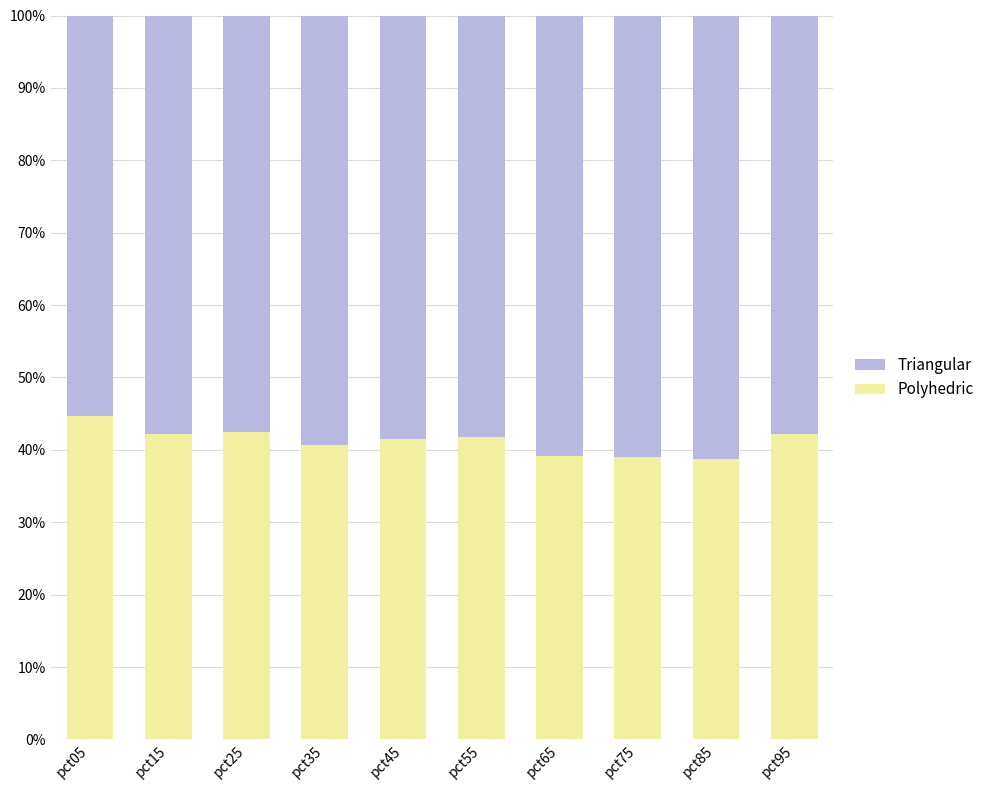

What is the approximate value of Polyhedric at pct25?

42.5